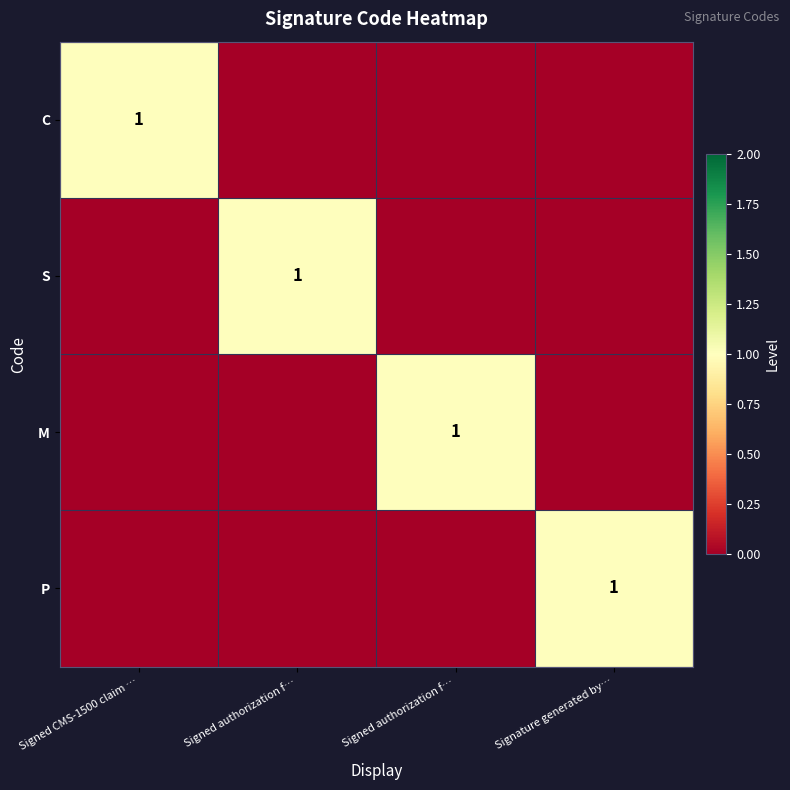

Which category has the highest value in the S series?

Signed authorization f…